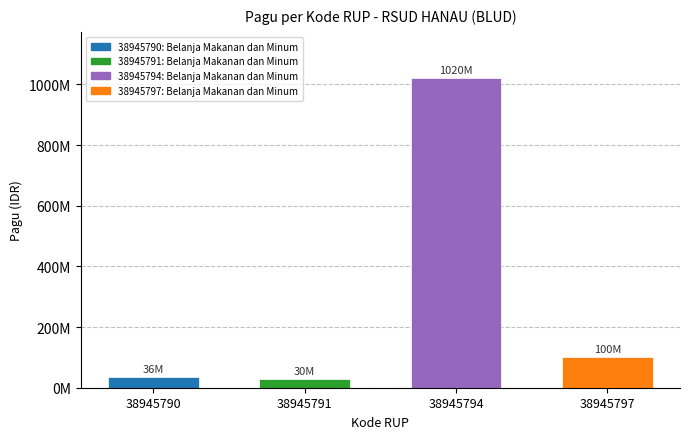

Which category has the highest value across all series?

38945794